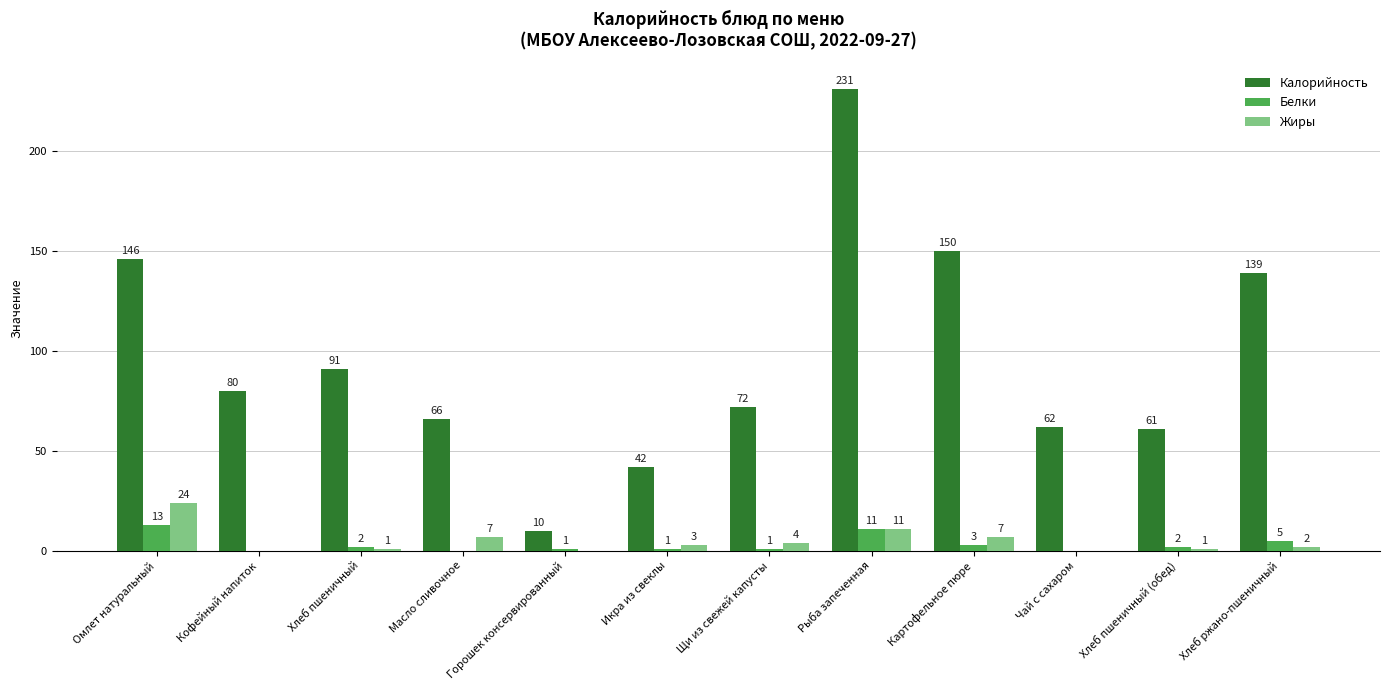

At which label does Жиры first exceed 3?

Омлет натуральный